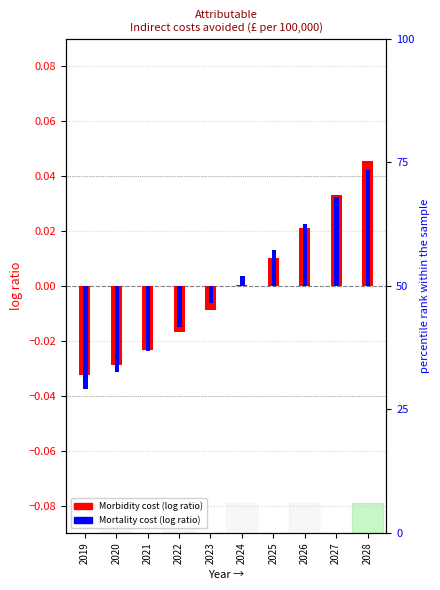

Which label corresponds to the largest value in the chart?

2028